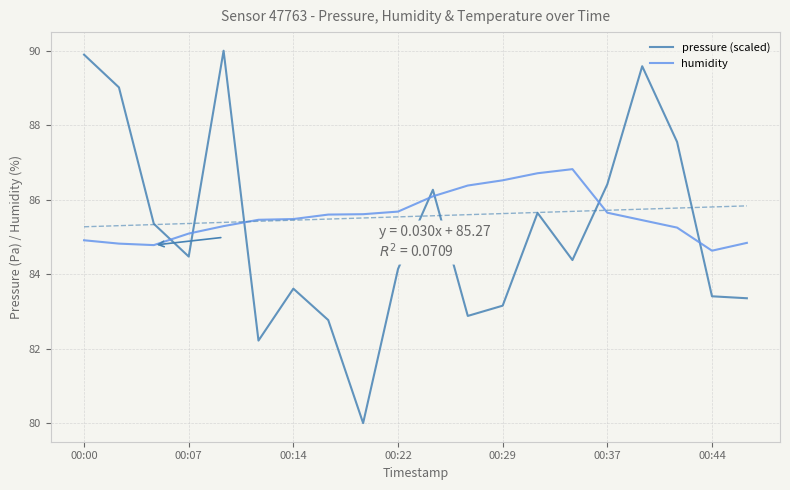

What is the maximum value shown in the chart?

90.0